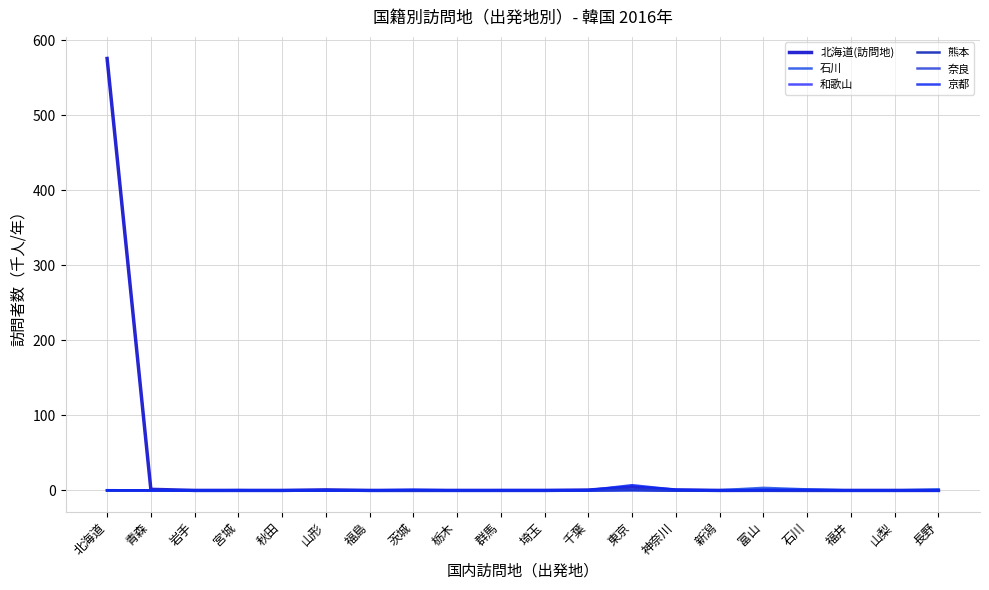

Reading left to right, list all the values displayed in this chart.

北海道(訪問地): 北海道=575.5	青森=1.4	岩手=0.0	宮城=0.0	秋田=0.0	山形=0.7	福島=0.0	茨城=0.0	栃木=0.0	群馬=0.0	埼玉=0.0	千葉=0.5	東京=4.5	神奈川=0.6	新潟=0.0	富山=0.1	石川=0.0	福井=0.0	山梨=0.0	長野=0.0
石川: 北海道=0.1	青森=0.2	岩手=0.0	宮城=0.3	秋田=0.0	山形=0.0	福島=0.0	茨城=0.0	栃木=0.2	群馬=0.0	埼玉=0.0	千葉=0.0	東京=0.3	神奈川=0.0	新潟=0.3	富山=3.4	石川=1.4	福井=0.0	山梨=0.0	長野=1.4
和歌山: 北海道=0.0	青森=0.0	岩手=0.0	宮城=0.0	秋田=0.2	山形=0.0	福島=0.0	茨城=0.0	栃木=0.0	群馬=0.0	埼玉=0.0	千葉=0.0	東京=0.2	神奈川=0.0	新潟=0.0	富山=0.0	石川=0.0	福井=0.0	山梨=0.0	長野=0.0
熊本: 北海道=0.0	青森=0.2	岩手=0.0	宮城=0.0	秋田=0.0	山形=0.0	福島=0.0	茨城=0.0	栃木=0.0	群馬=0.0	埼玉=0.0	千葉=0.3	東京=0.7	神奈川=0.0	新潟=0.0	富山=0.0	石川=0.0	福井=0.0	山梨=0.0	長野=0.0
奈良: 北海道=0.0	青森=0.0	岩手=0.0	宮城=0.0	秋田=0.0	山形=0.0	福島=0.0	茨城=0.0	栃木=0.0	群馬=0.0	埼玉=0.0	千葉=0.0	東京=1.2	神奈川=0.0	新潟=0.0	富山=0.0	石川=0.0	福井=0.0	山梨=0.0	長野=0.0
京都: 北海道=0.3	青森=0.0	岩手=0.0	宮城=0.3	秋田=0.0	山形=0.0	福島=0.0	茨城=0.9	栃木=0.0	群馬=0.3	埼玉=0.3	千葉=0.3	東京=7.0	神奈川=0.9	新潟=0.0	富山=0.7	石川=0.9	福井=0.0	山梨=0.0	長野=0.0